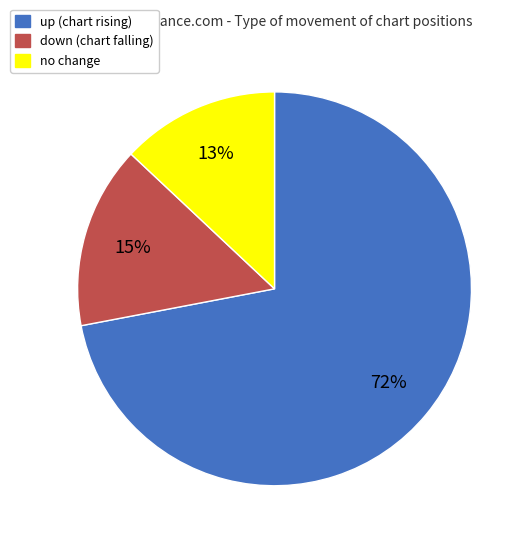

Does any single category account for the majority?

Yes